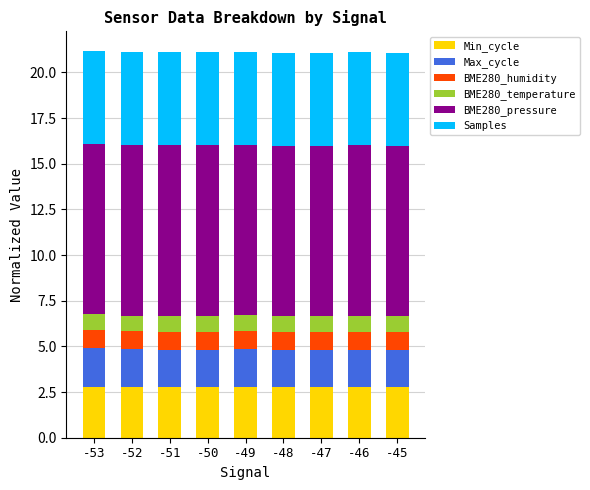

What is the highest value of the Min_cycle series?

2.8